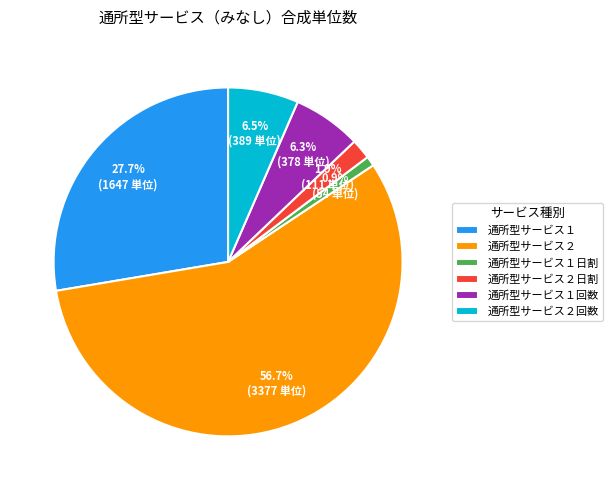

What is the majority slice?

通所型サービス２